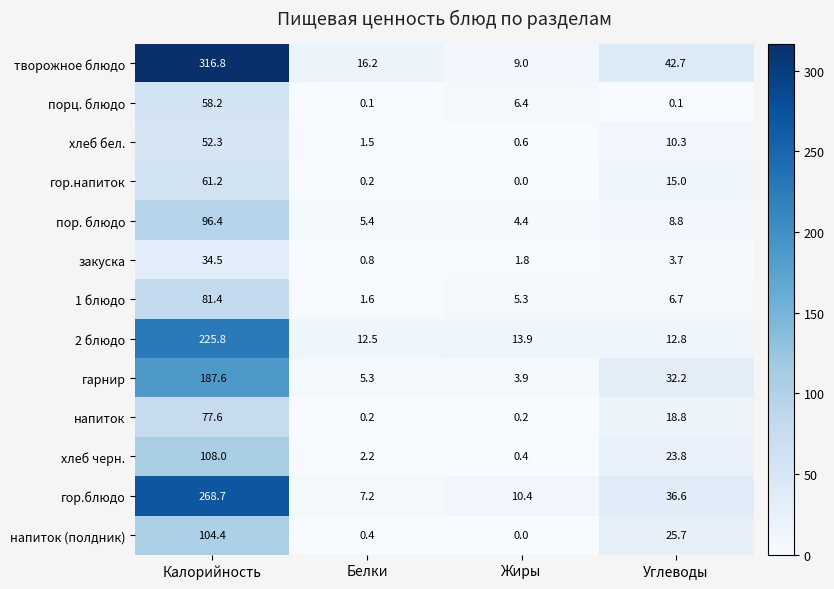

What is the greatest value displayed?

316.8